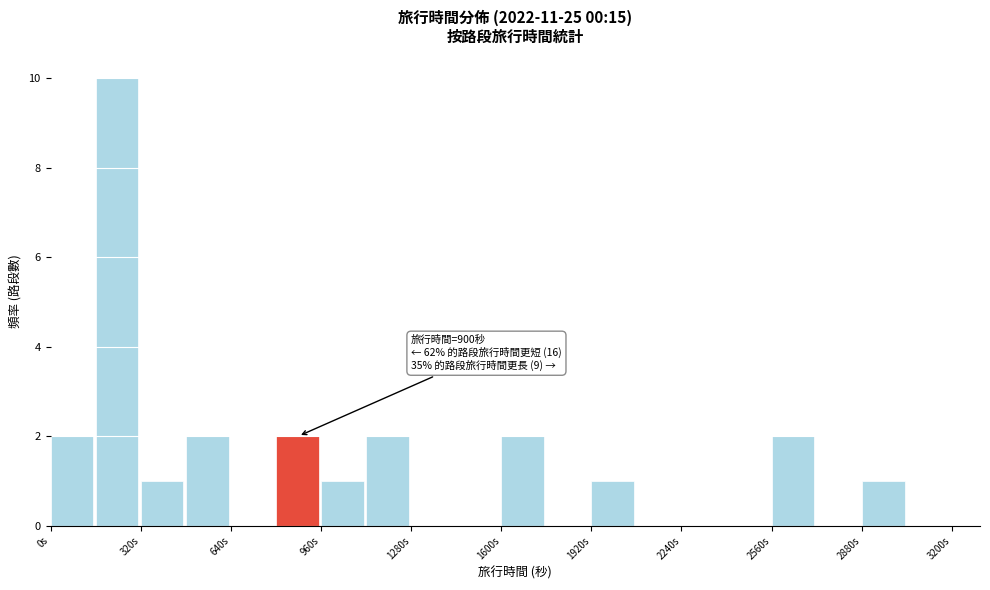

Around what value on the x-axis is the tallest bar? Give the approximate position of its centre, as read against the axis.

250